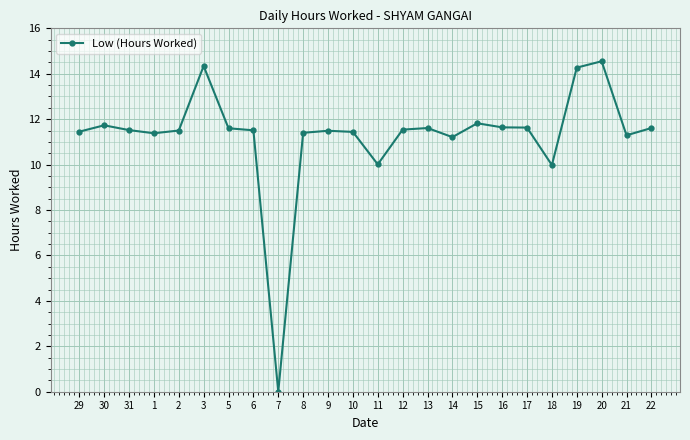

What is the label of the 22nd point from the left?

20